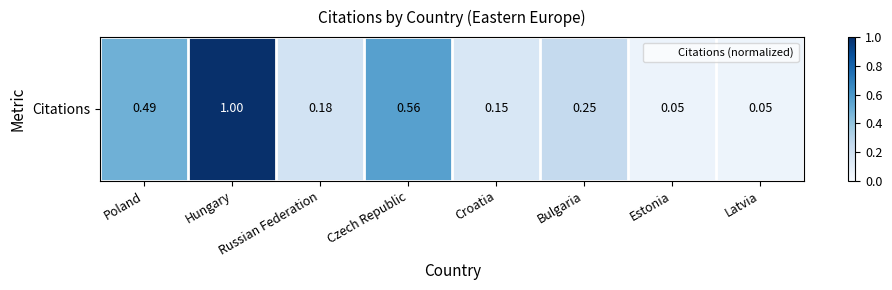

The chart shows a value of 0.1 at Latvia. True or false?

False